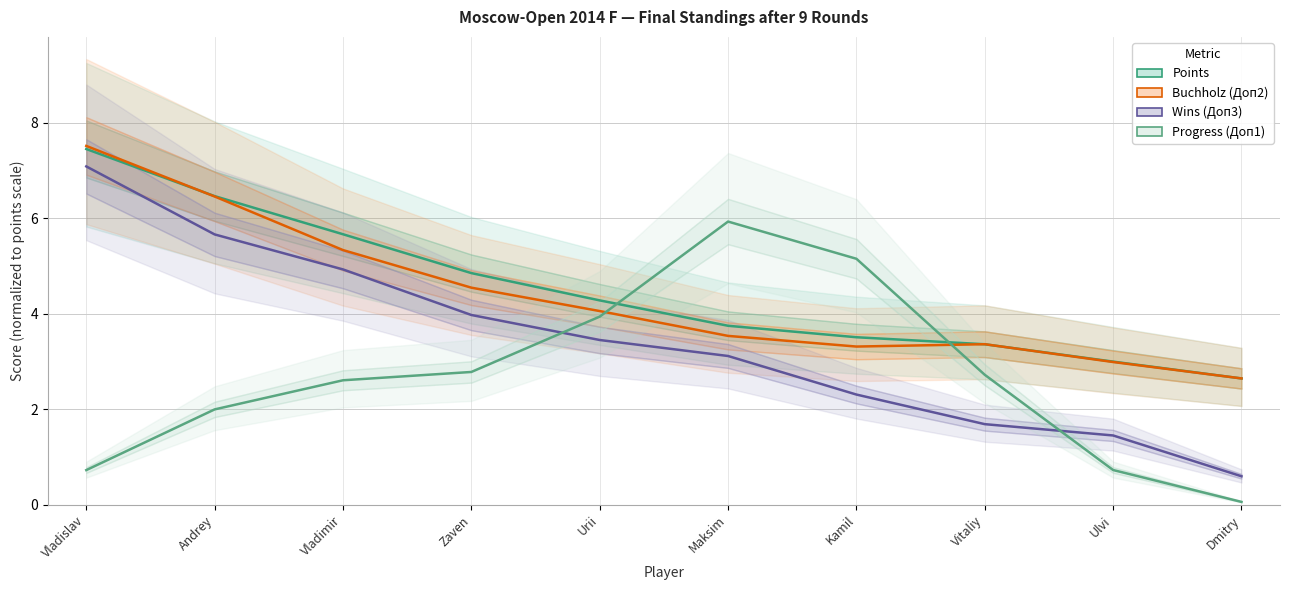

Where does the Buchholz (Доп2) series first go above 4?

Vladislav